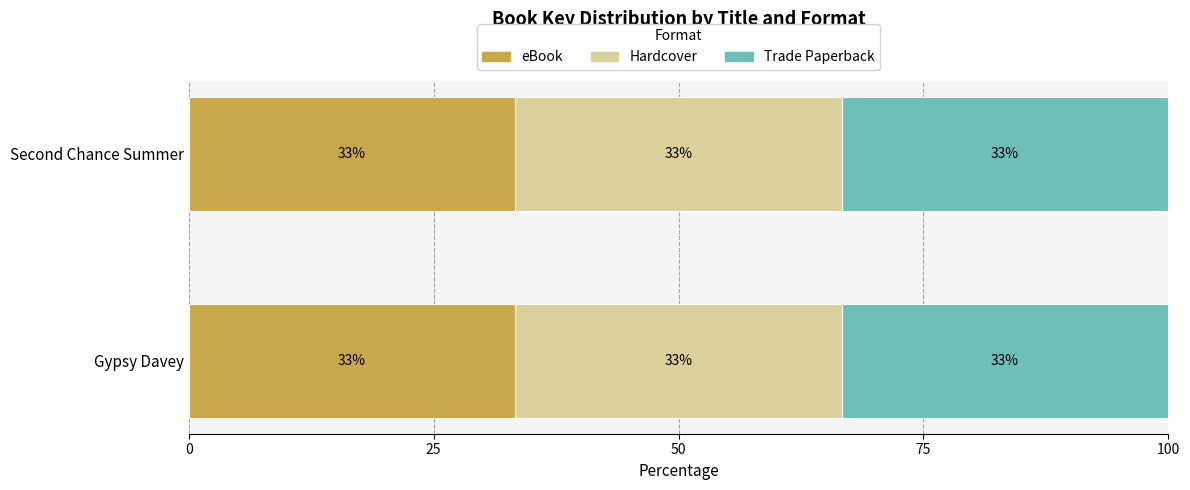

Between Gypsy Davey and Second Chance Summer, which is larger?

Gypsy Davey